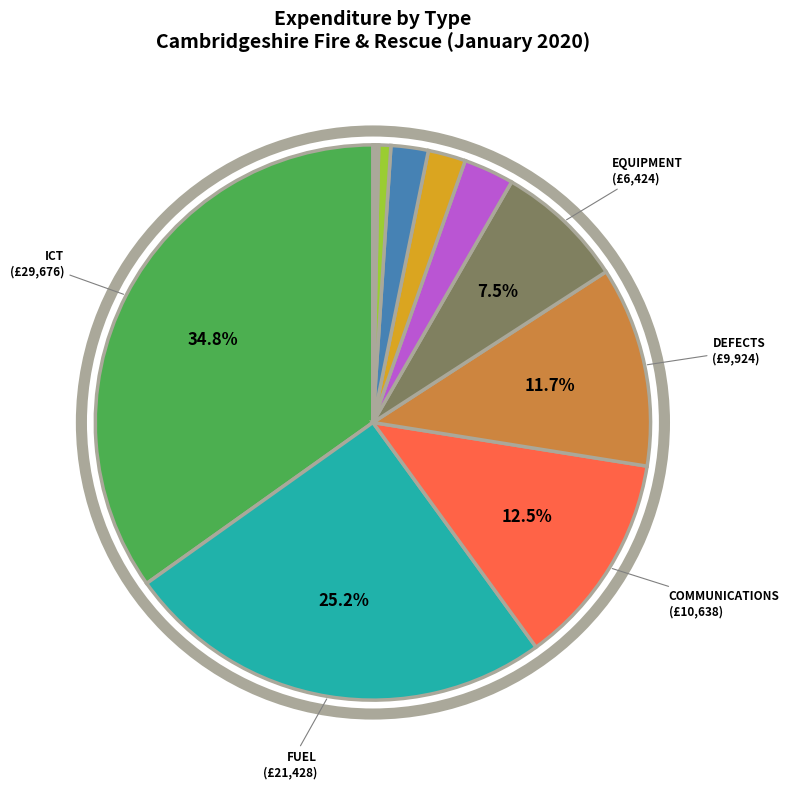

Is there a majority slice in this chart?

No